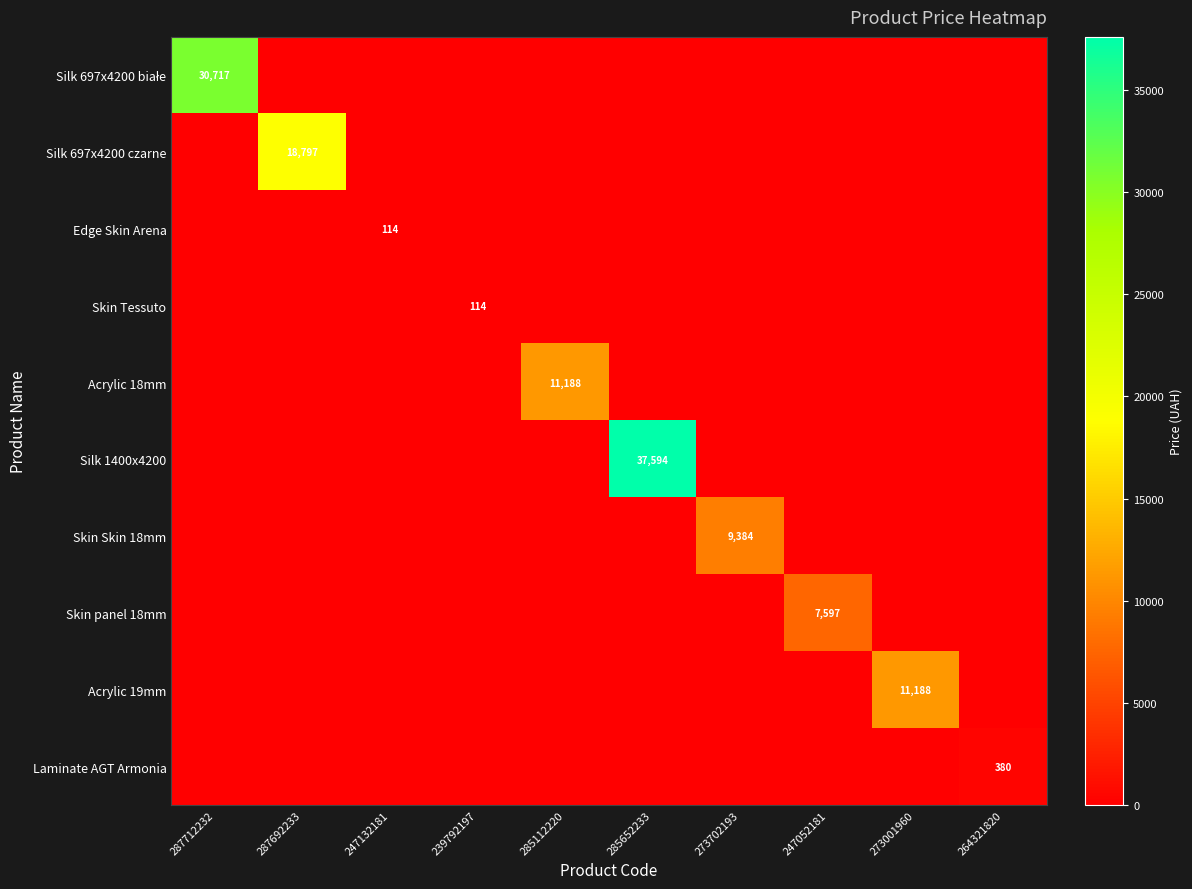

What is the difference between the highest and lowest values at 247052181?

7596.5